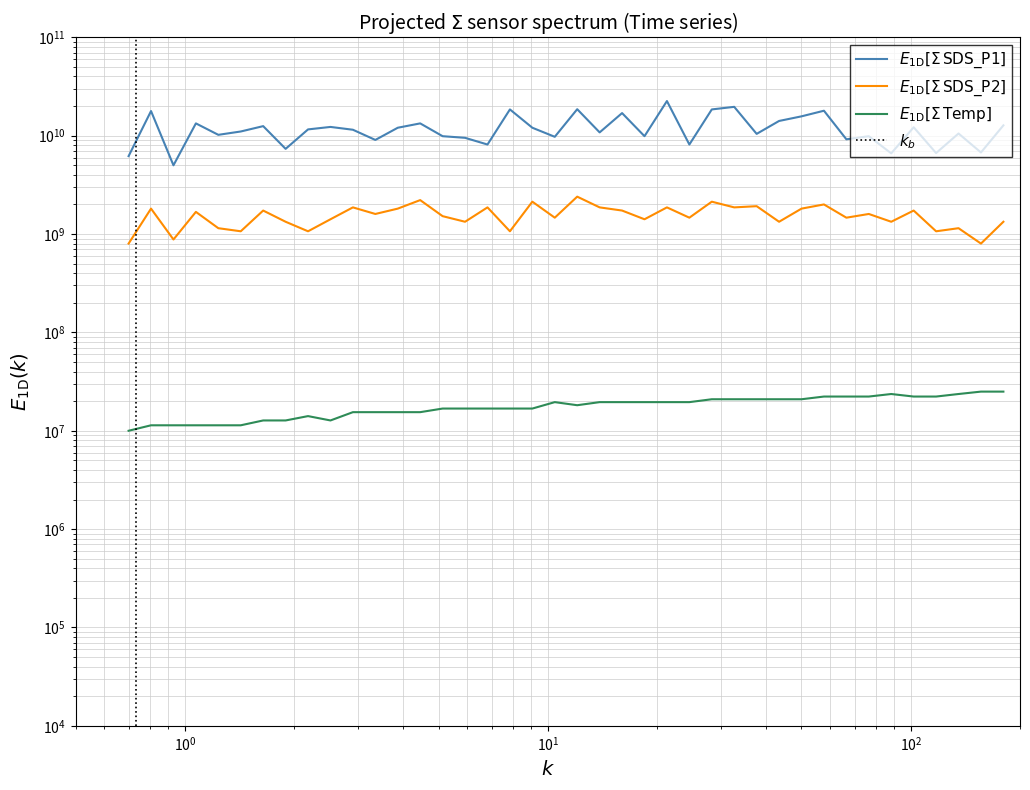

What is the highest value of the SDS_P2 series?

2399999997.3